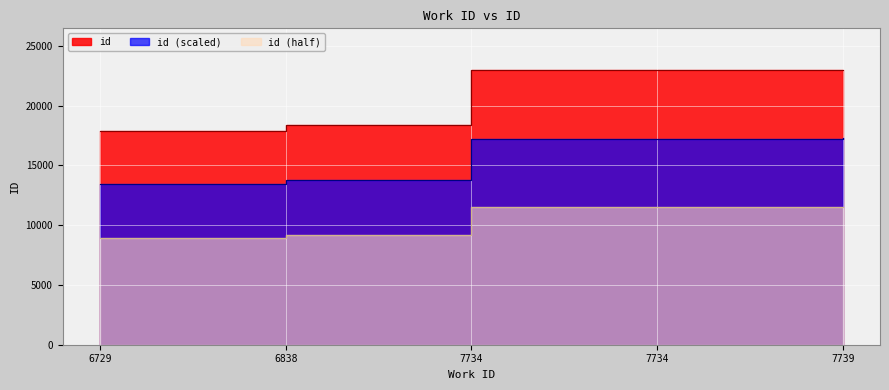

Which has a higher value, 6838 or 7734?

7734